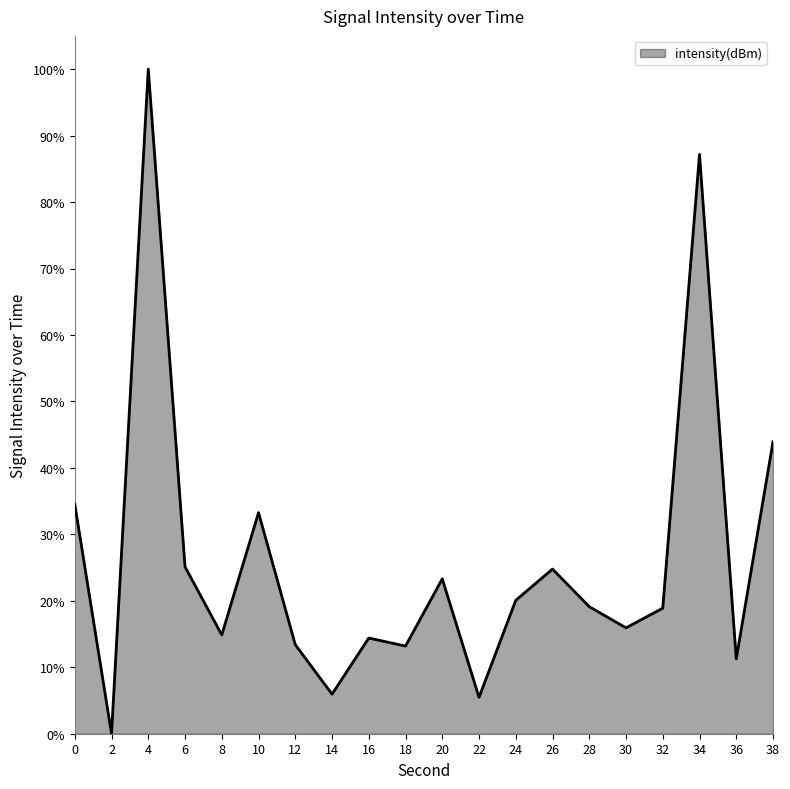

What is the sum of all values?

524.6